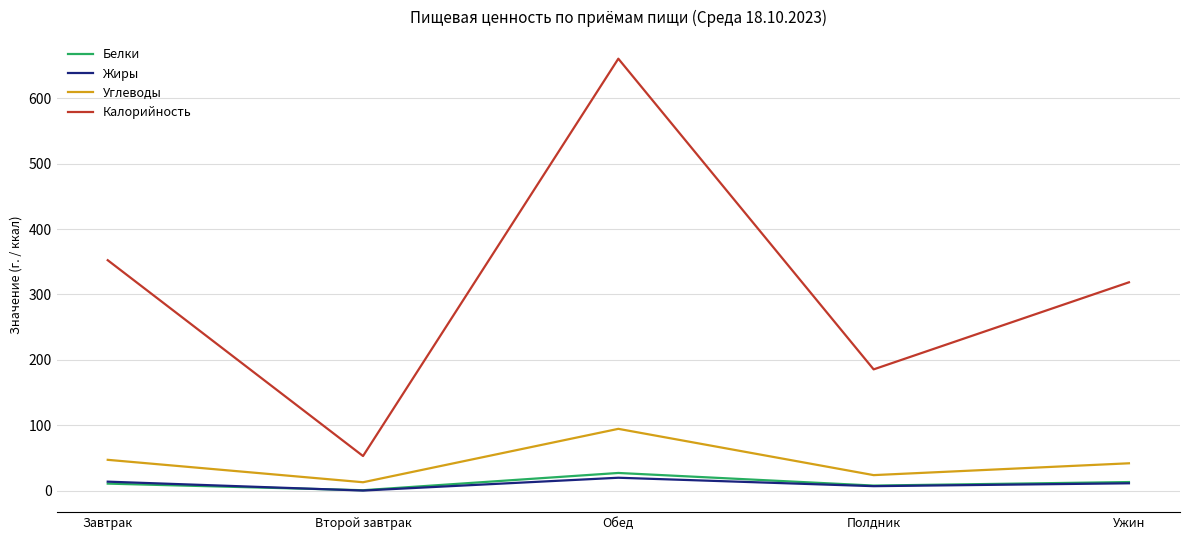

Which series has the largest range (max minus min)?

Калорийность